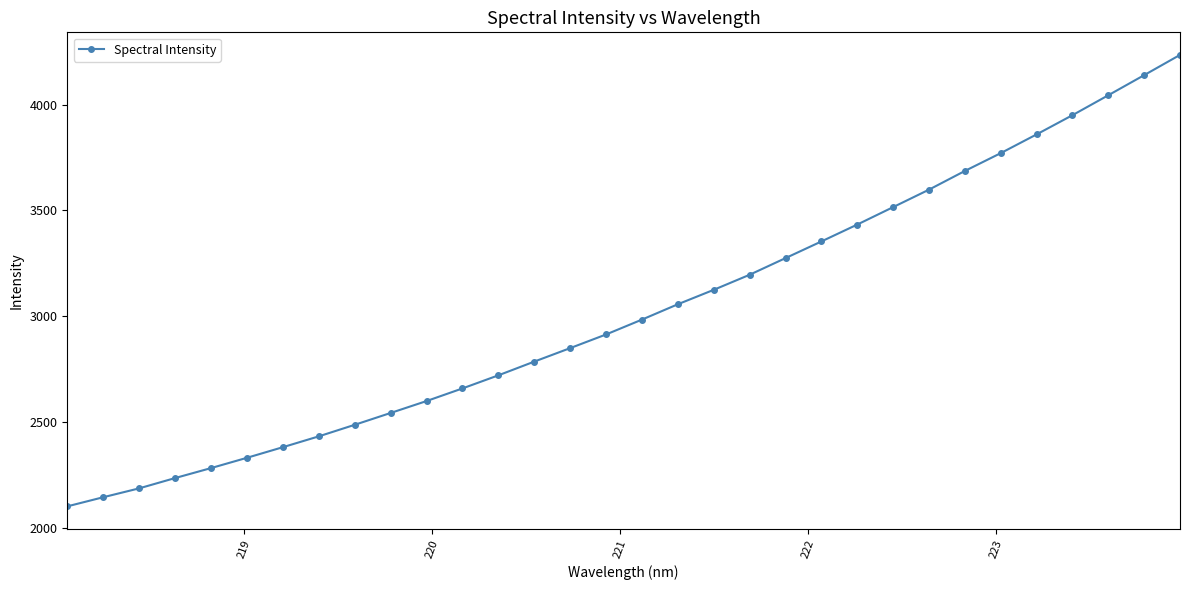

What is the sum of all values?

96868.2